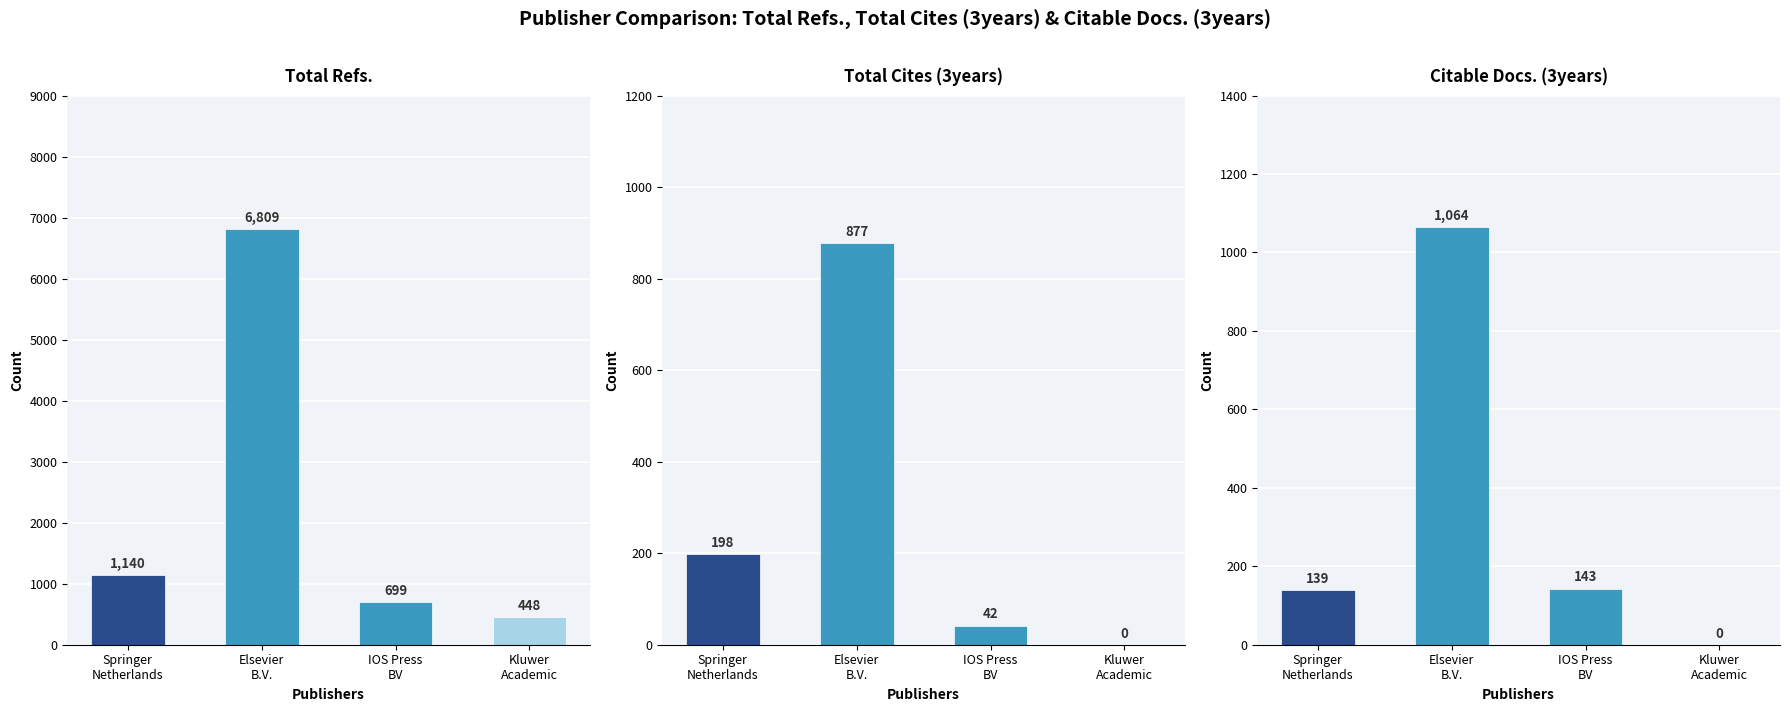

What is the maximum value for Total Refs.?

6809